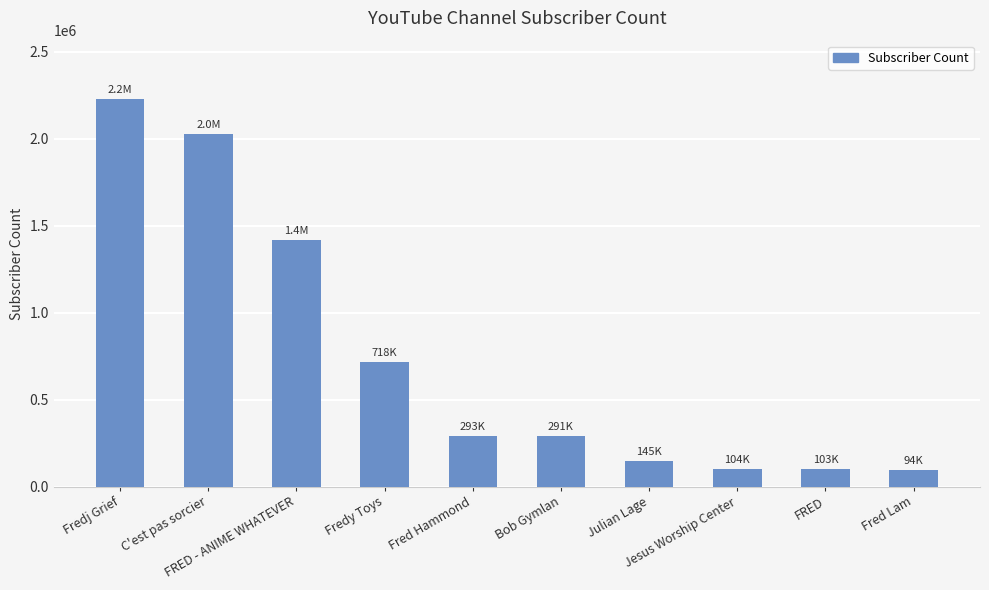

Is it true that the value at Fred Lam is 93500?

True